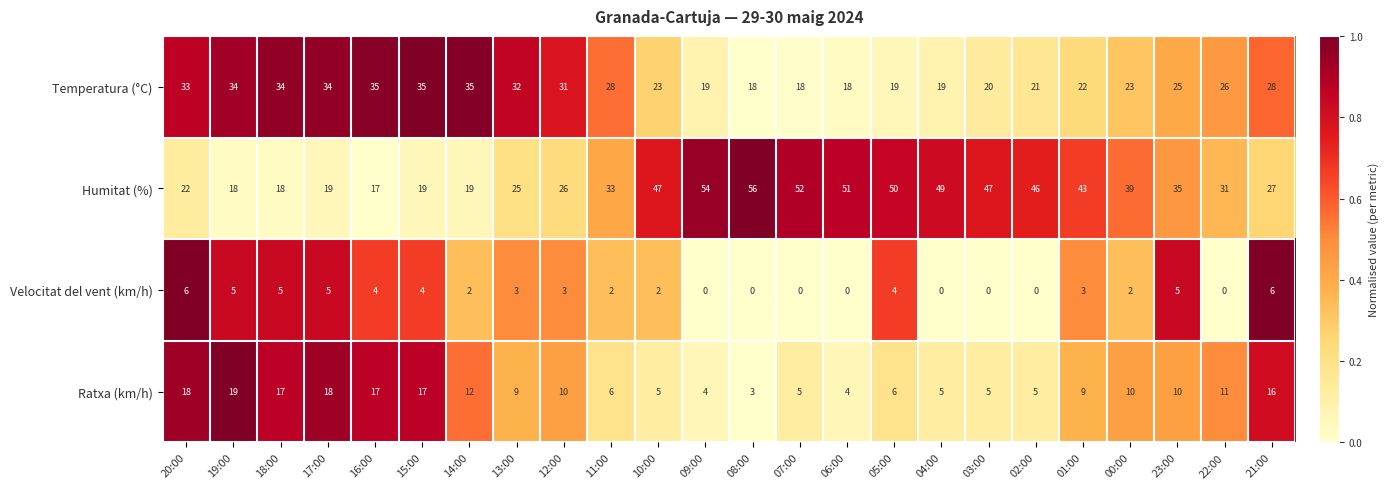

Count the number of data series in this chart.

4